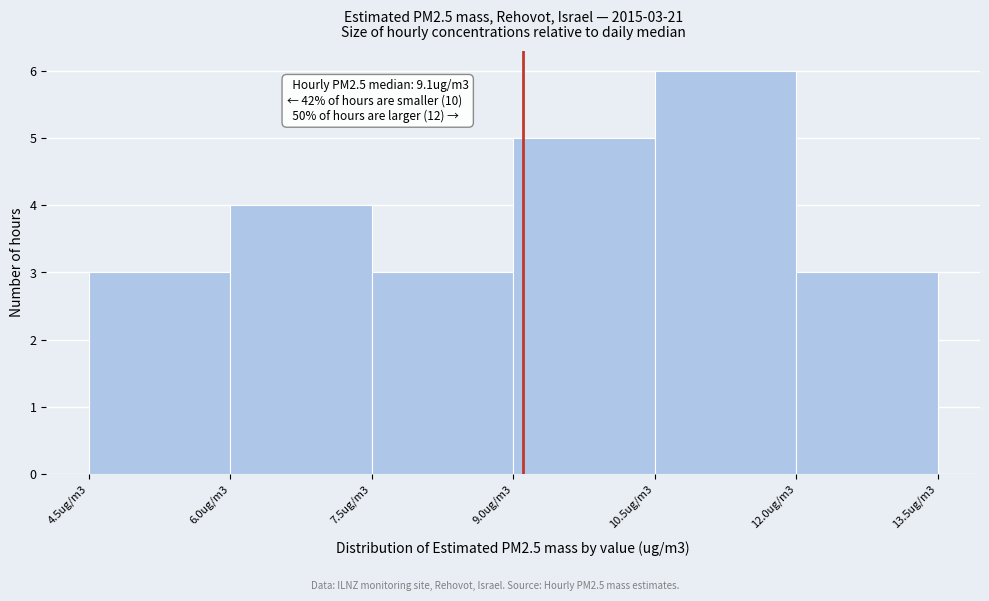

Reading right to left, what are all the values shown in this chart?

12.0ug/m3=3	10.5ug/m3=6	9.0ug/m3=5	7.5ug/m3=3	6.0ug/m3=4	4.5ug/m3=3